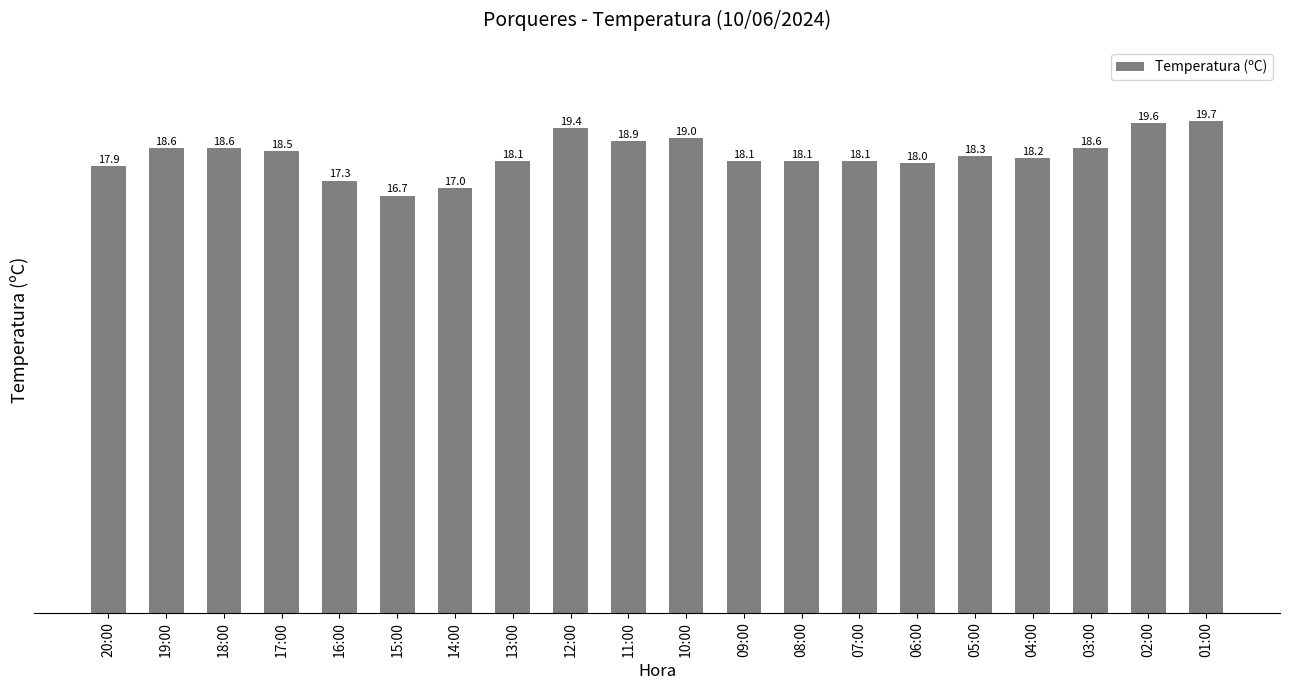

The chart shows a value of 5.7 at 17:00. True or false?

False